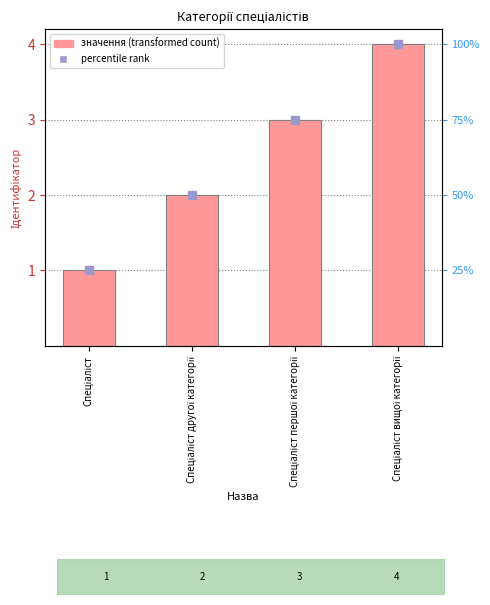

Count the values in the range 2 to 4.

3